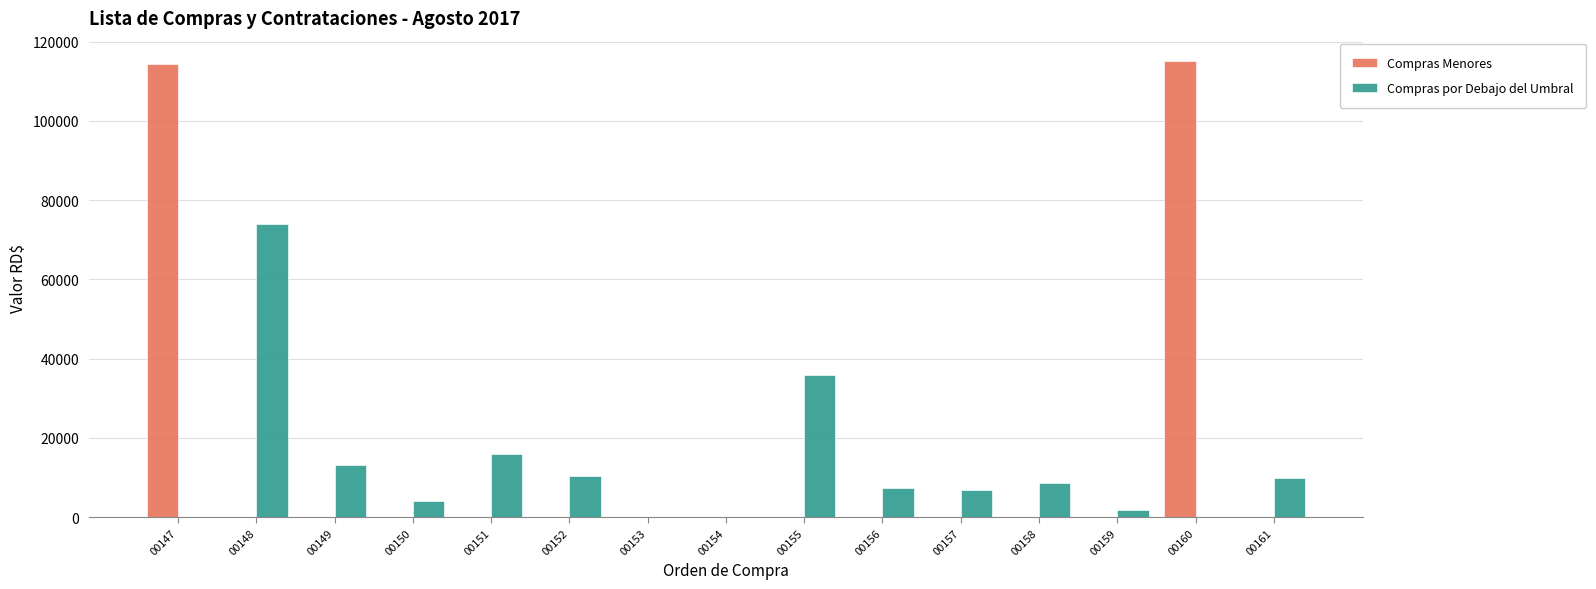

Which series has the largest total across all categories?

Compras Menores